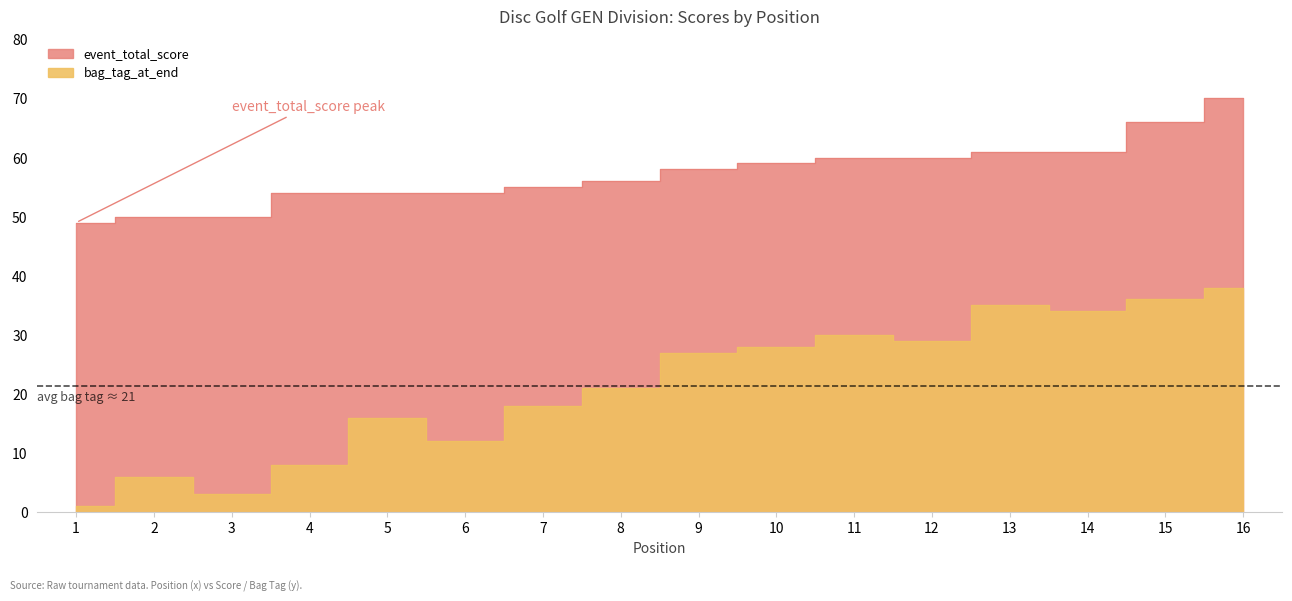

What is the difference between the highest and lowest values at 14?

27